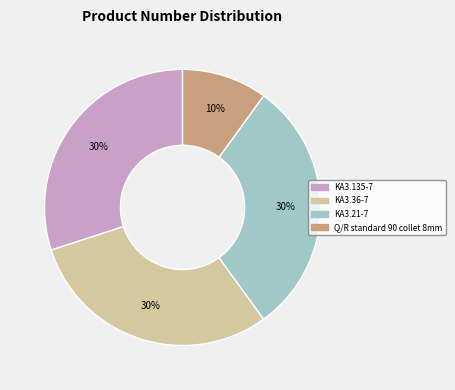

To the nearest percent, what portion does KA3.21-7 represent?

30%